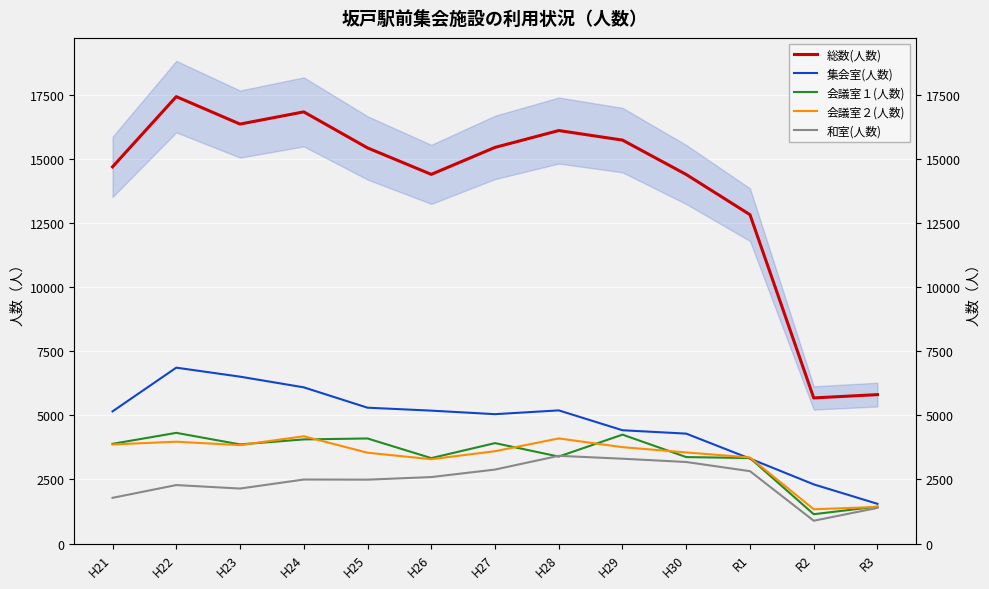

What is the value of the 会議室２(人数) point at the 3rd from the left?

3840